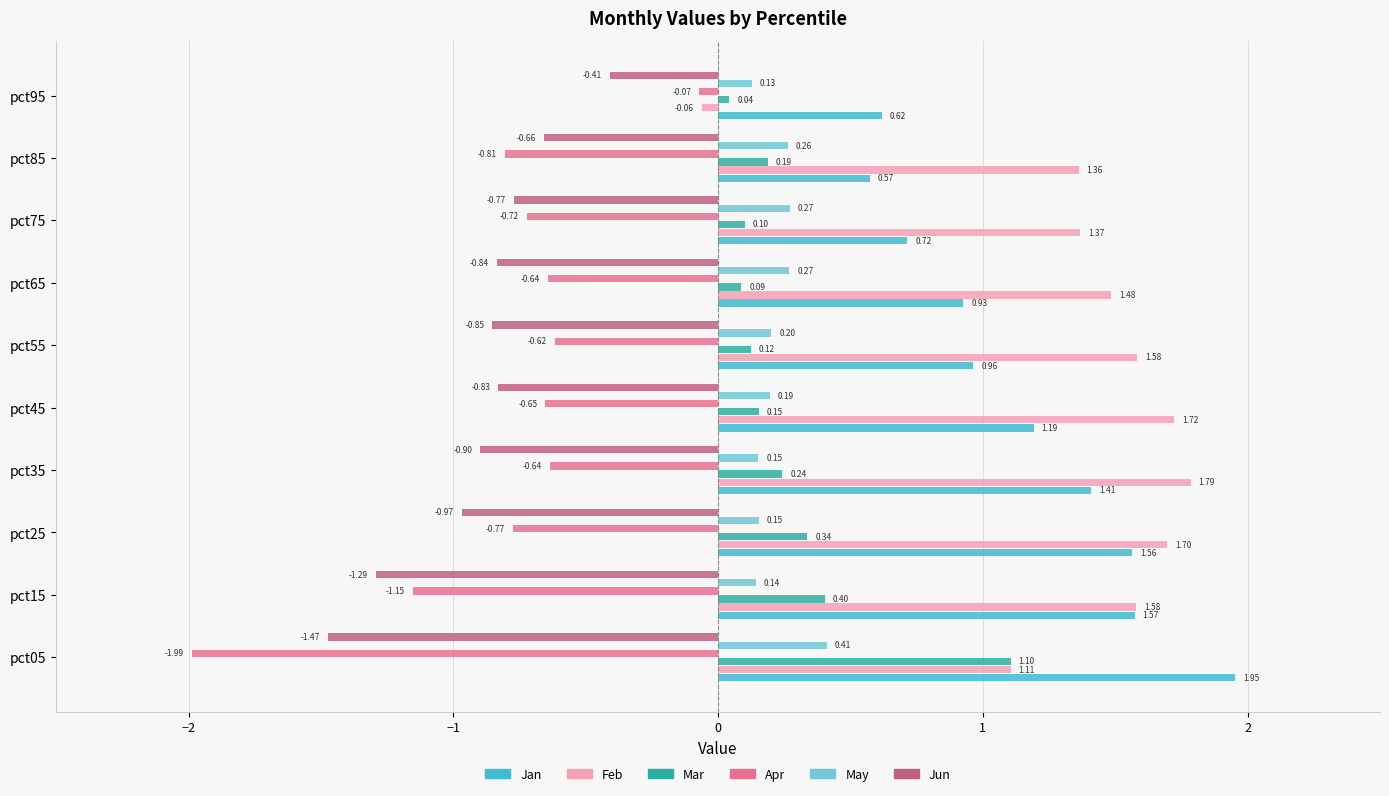

Rank the categories by Jan value from highest to lowest.

pct05, pct15, pct25, pct35, pct45, pct55, pct65, pct75, pct95, pct85